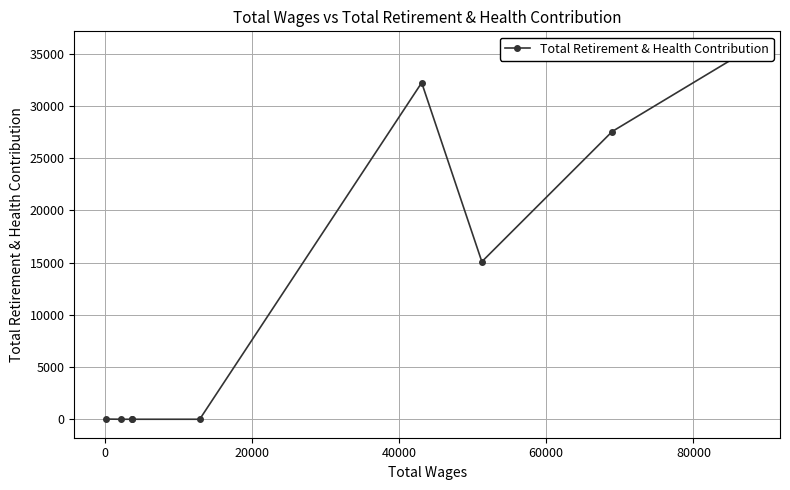

How many data points does each series have?

9